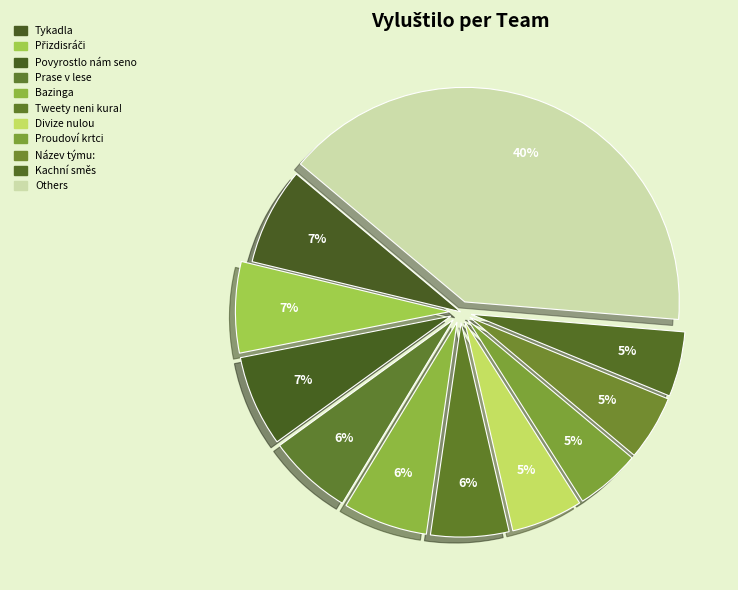

Count the number of slices in the pie.

11